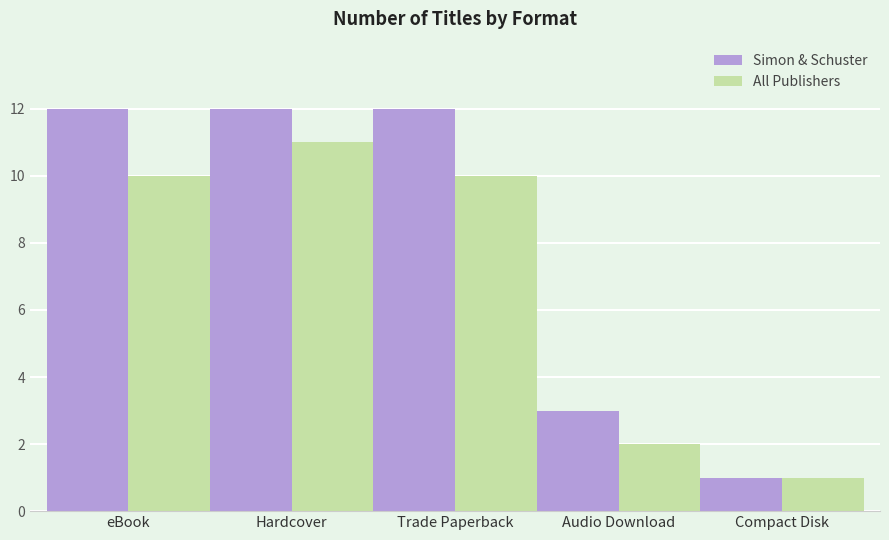

At which label does All Publishers reach its minimum?

Compact Disk